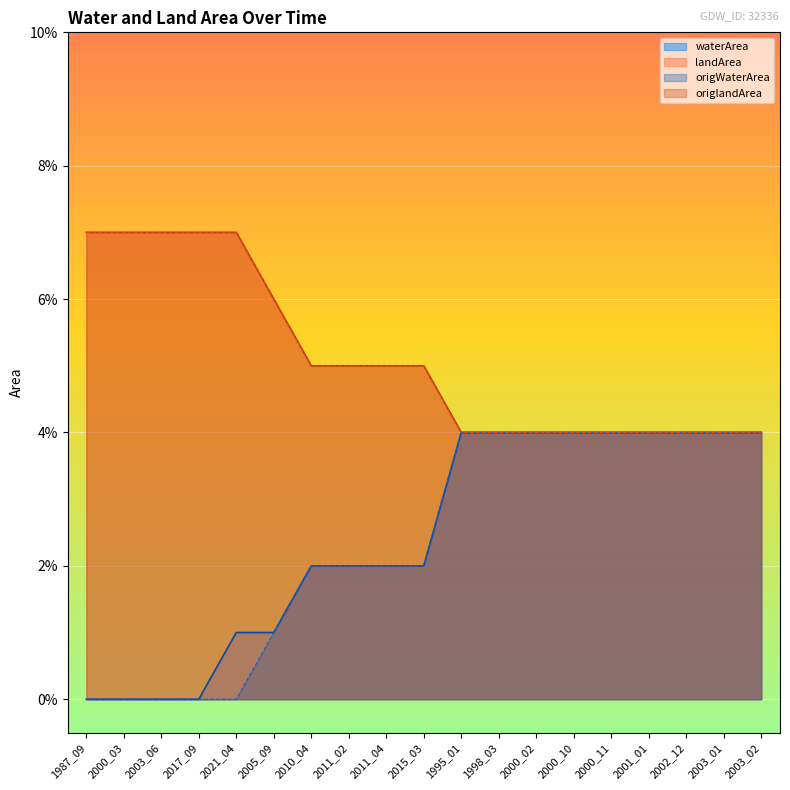

True or false: waterArea has more than 1 interior local peaks.

False